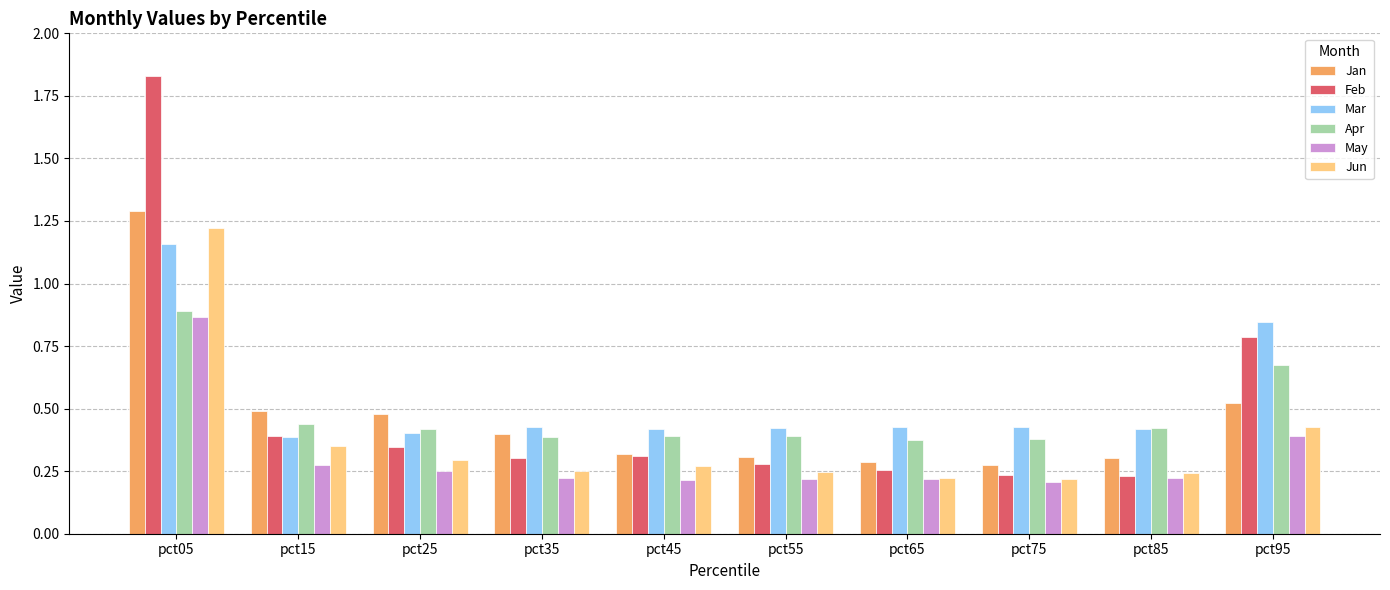

At which category is the sum across all series the highest?

pct05